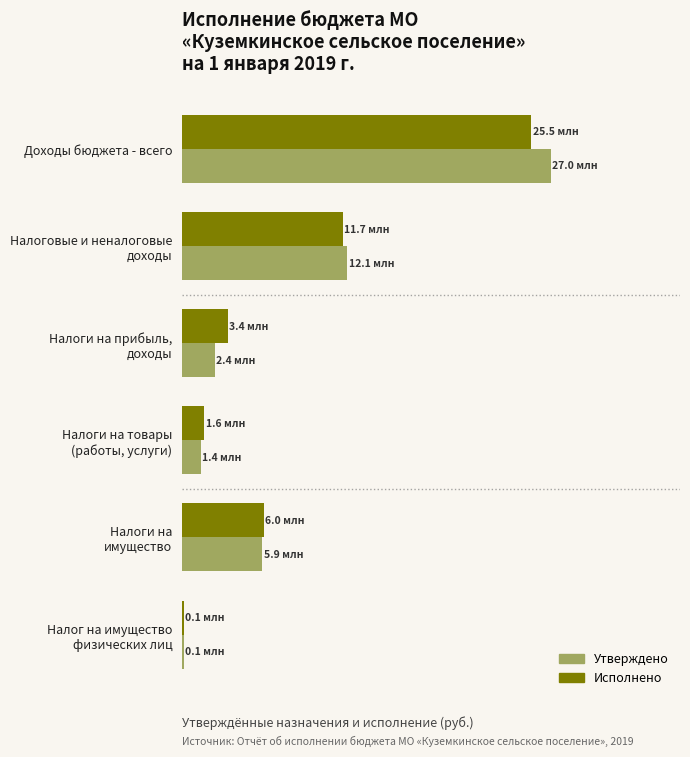

Rank the series by their maximum value, from highest to lowest.

Утверждено, Исполнено